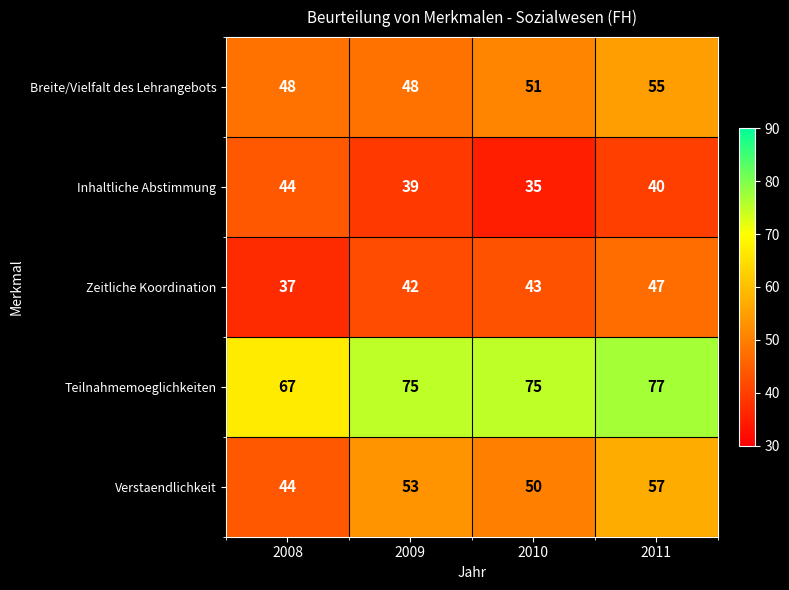

What is the spread (max minus min) of values at 2010?

40